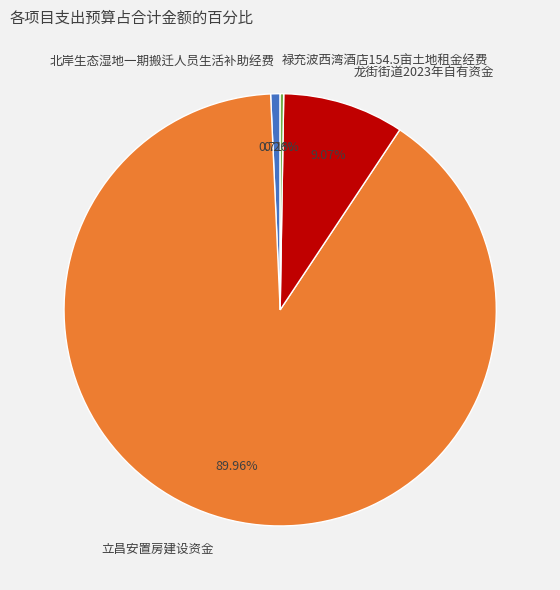

Between 立昌安置房建设资金 and 北岸生态湿地一期搬迁人员生活补助经费, which is larger?

立昌安置房建设资金